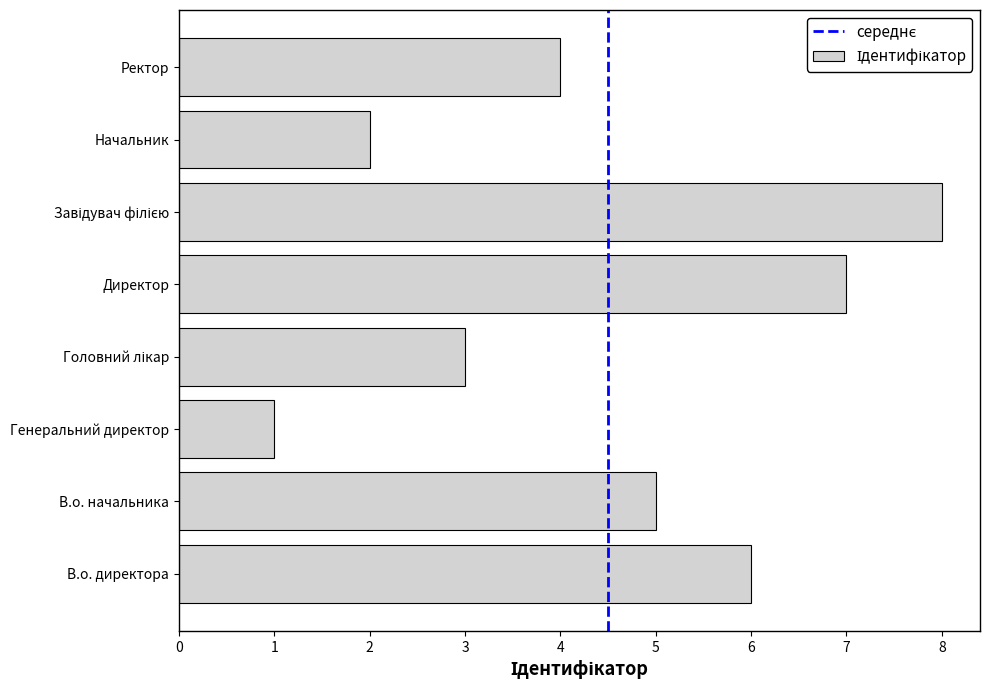

The chart shows a value of 7 at В.о. начальника. True or false?

False